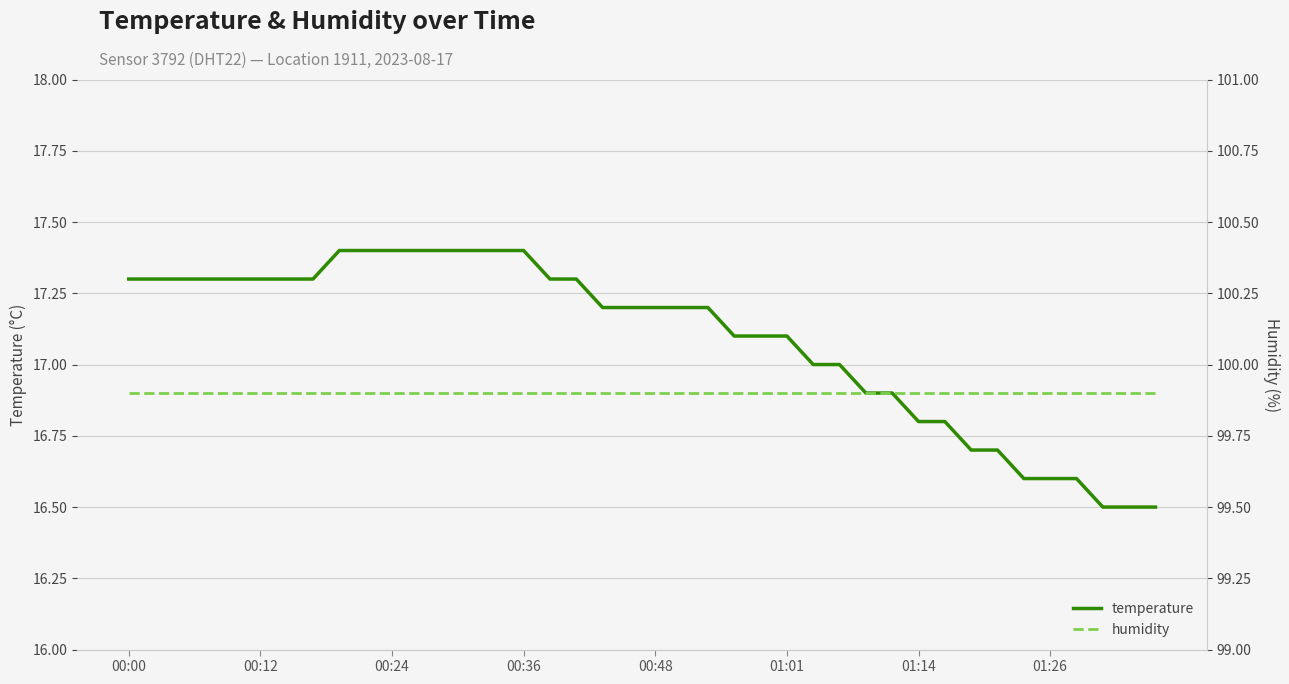

What is the lowest value of the temperature series?

16.5